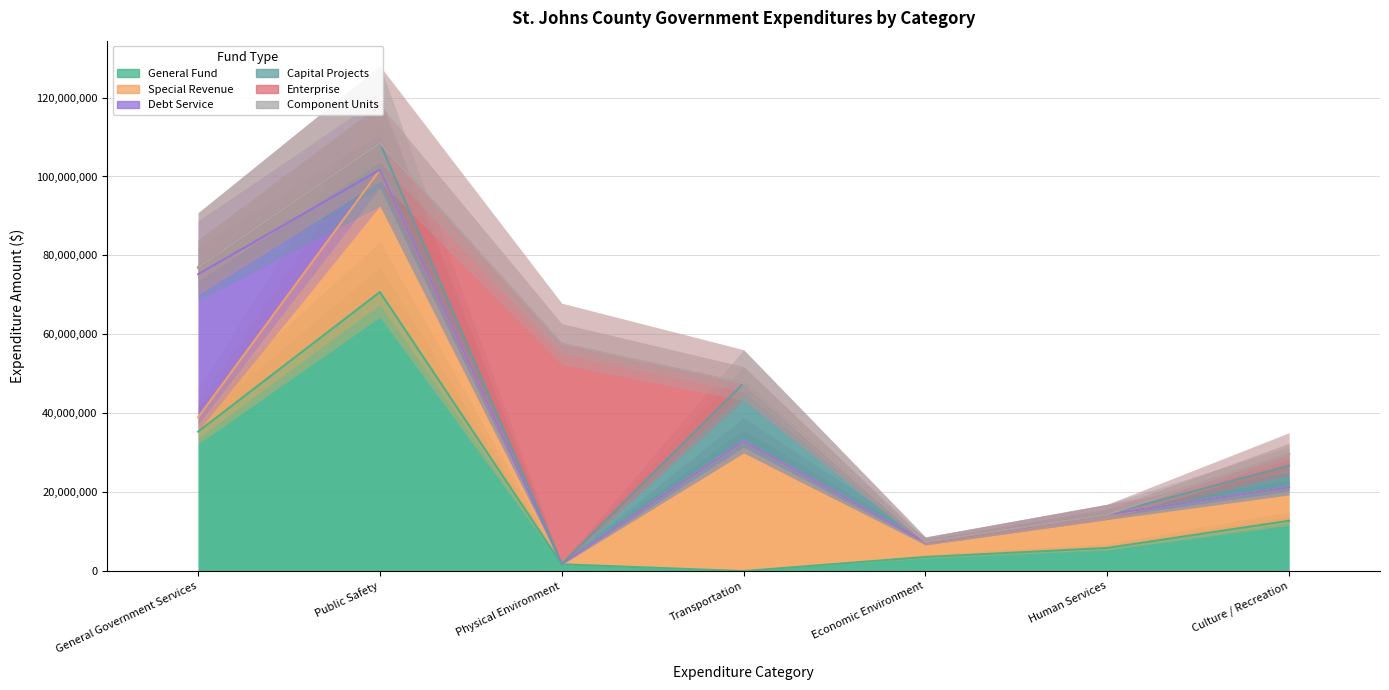

Where does the General Fund series first go above 5858699?

General Government Services